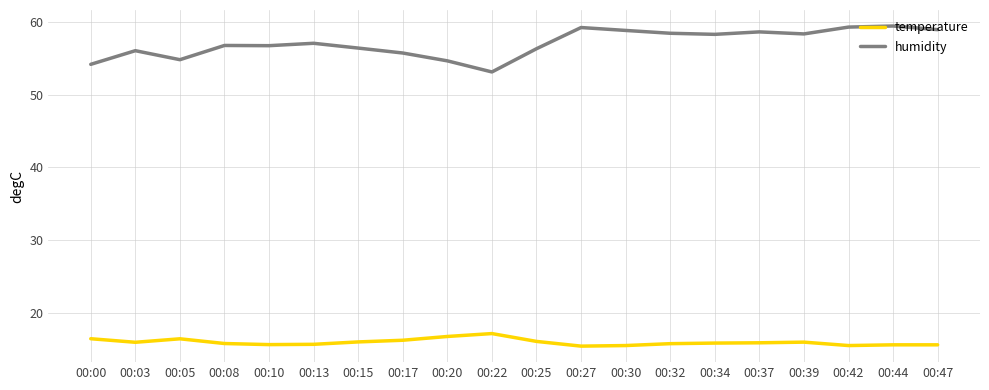

What is the greatest value displayed?

59.5